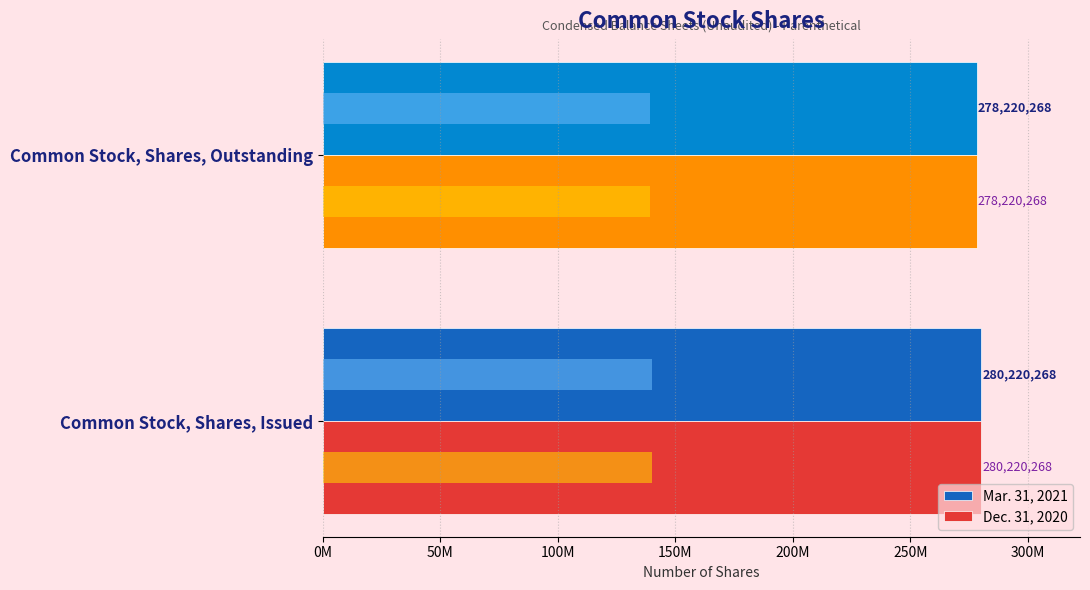

Which series has the largest total across all categories?

Mar. 31, 2021